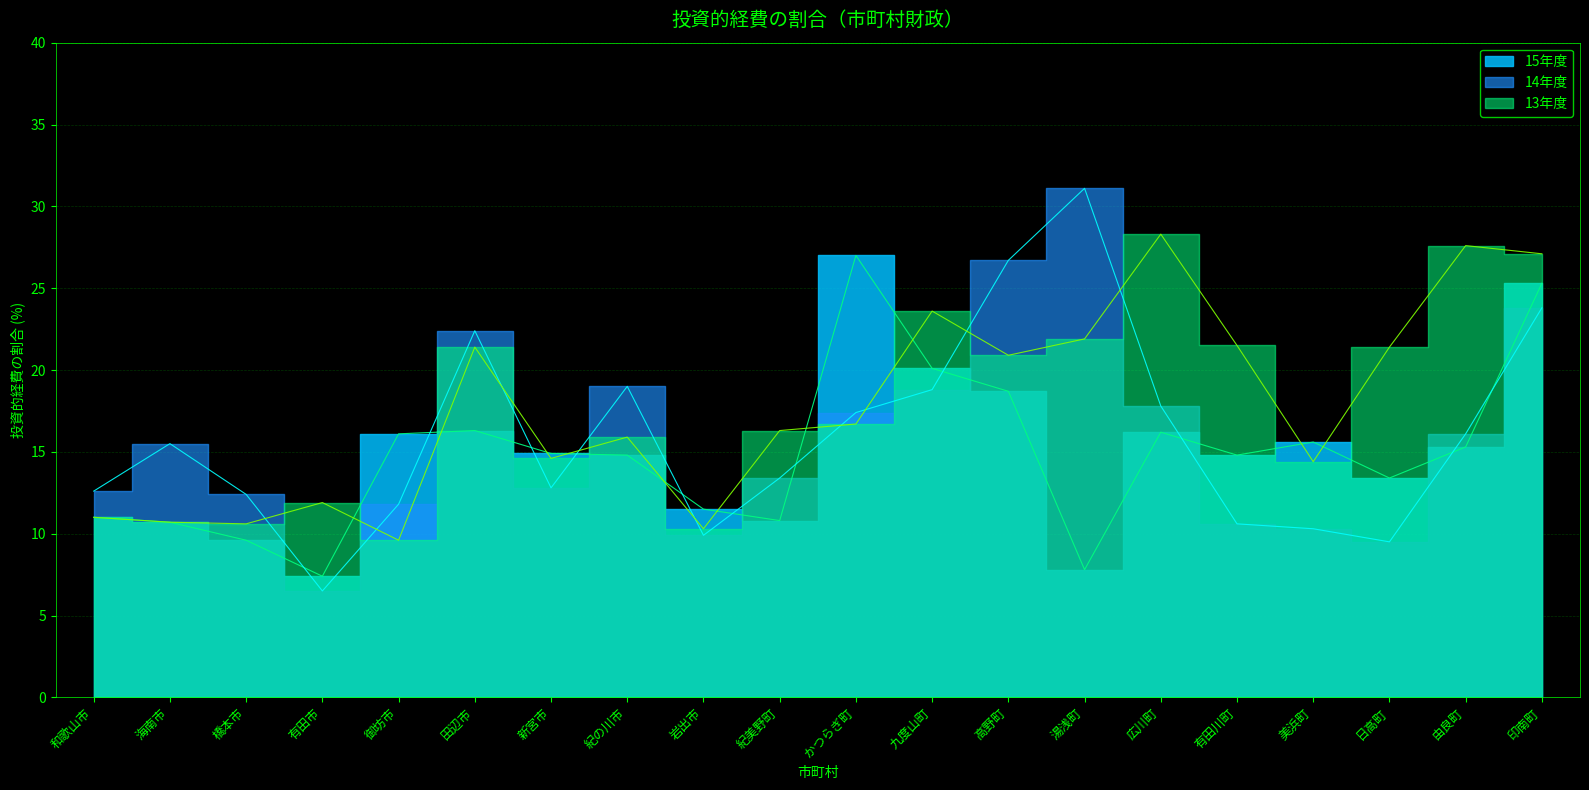

What is the total value across all series at かつらぎ町?

61.1